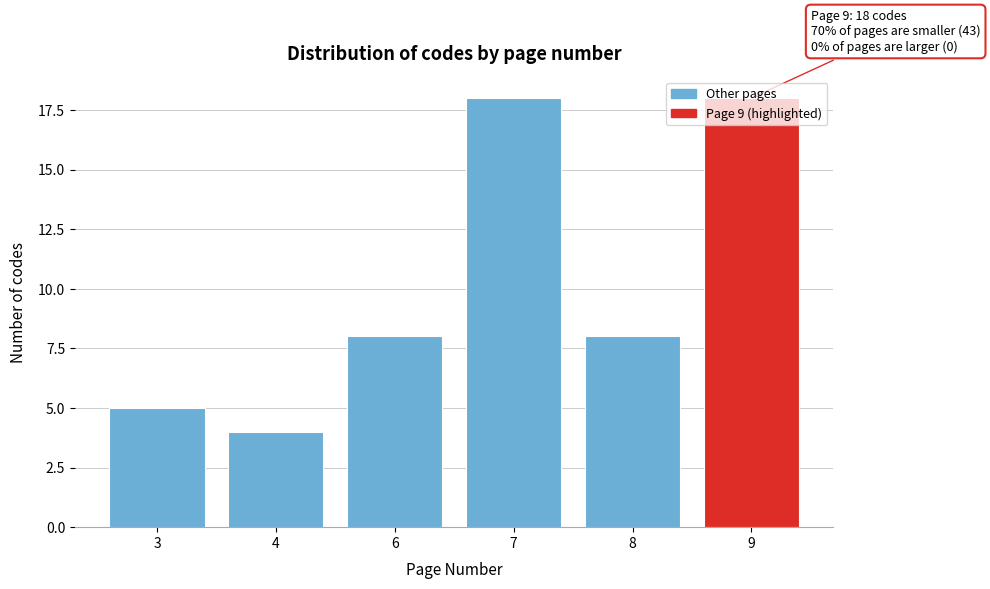

What is the value of the 3rd bar from the left?

8